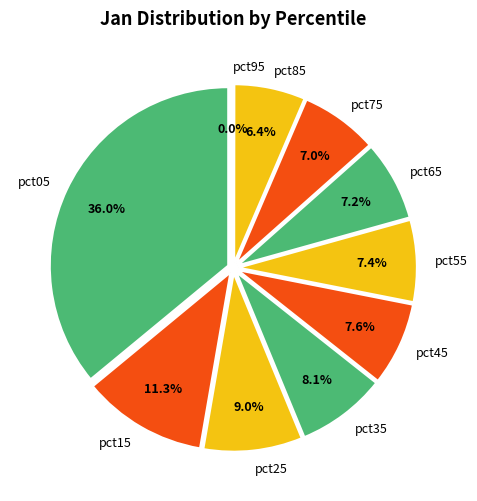

True or false: pct45 accounts for 18% of the total.

False